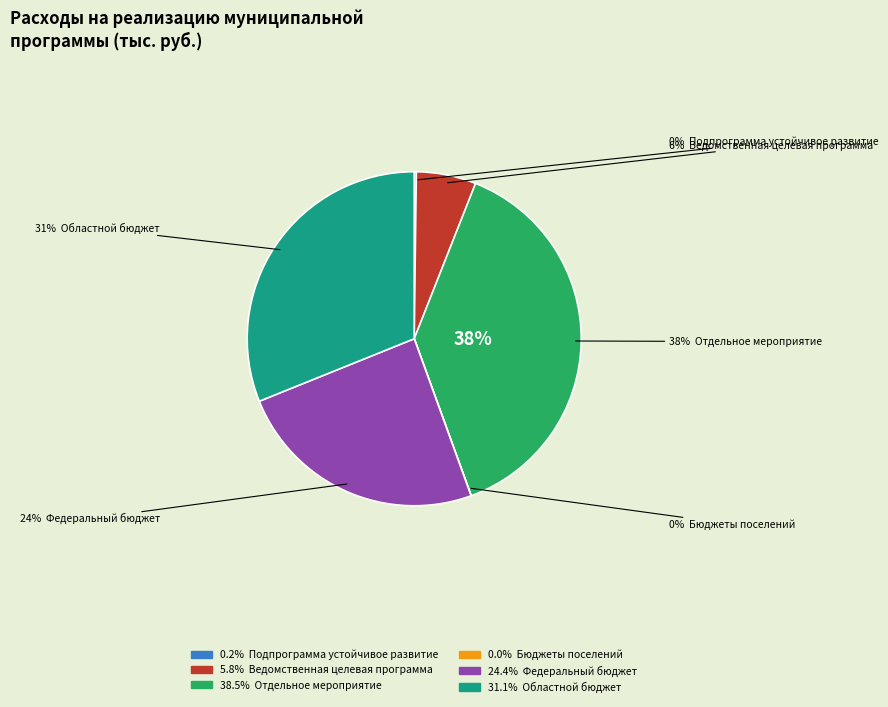

What is the largest slice in the pie chart?

Отдельное мероприятие